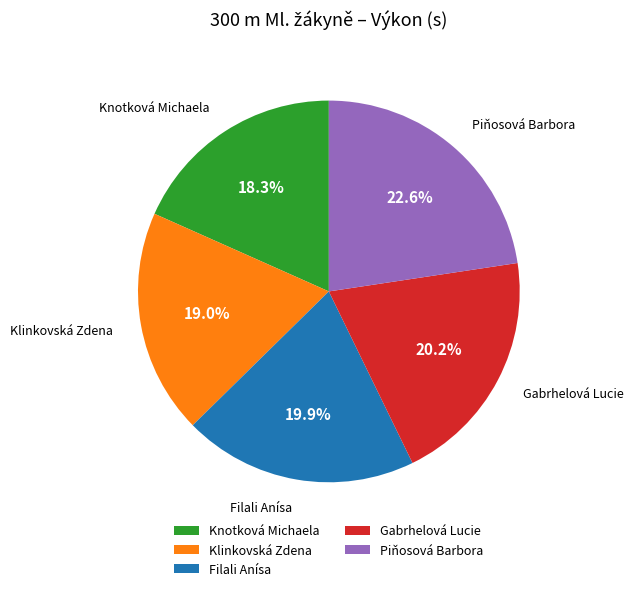

Is the sum of Filali Anísa and Piňosová Barbora greater than half?

No